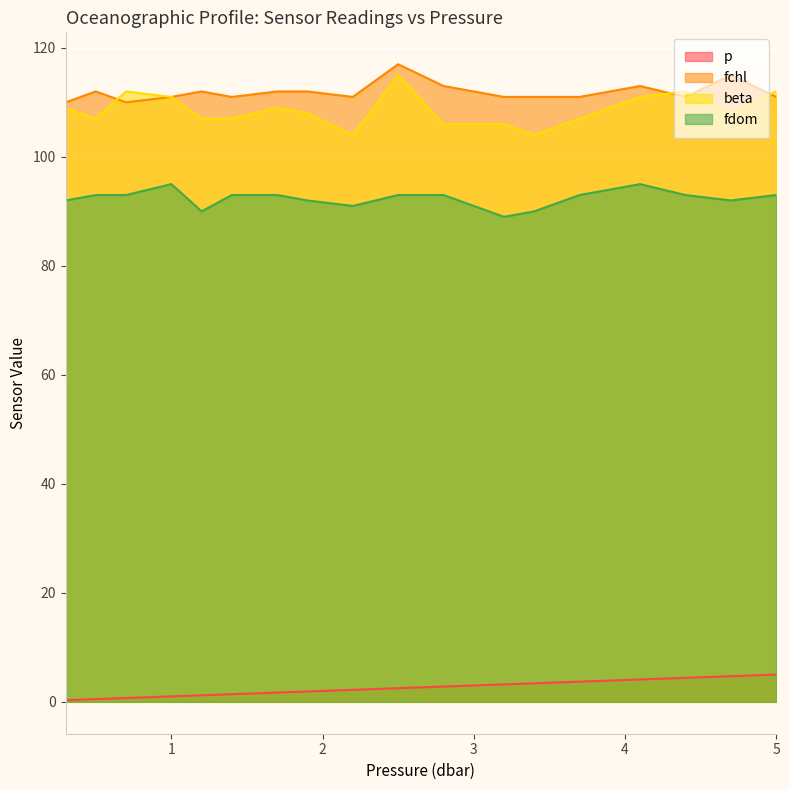

Count the fdom values in the range 92 to 93.

12